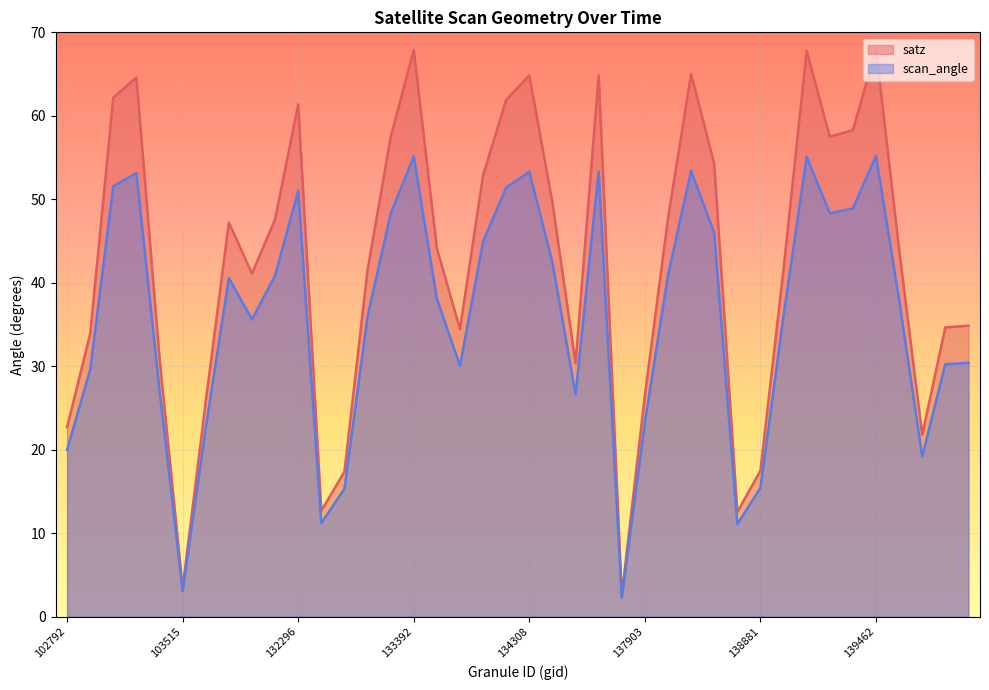

What is the sum of the satz values at 134138 and 103396?

92.9